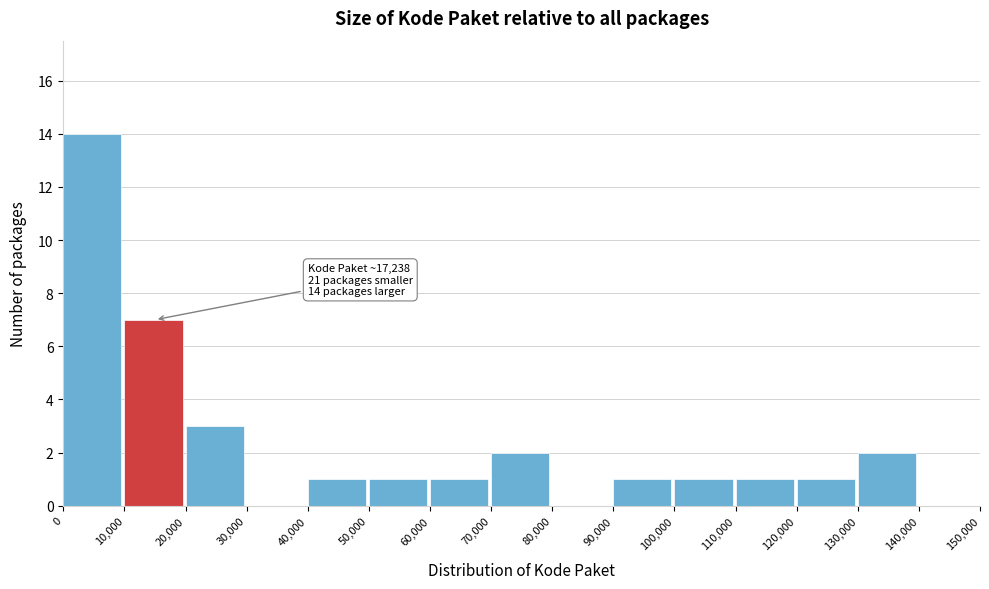

Which range on the x-axis has the tallest bar?

0 to 10,000